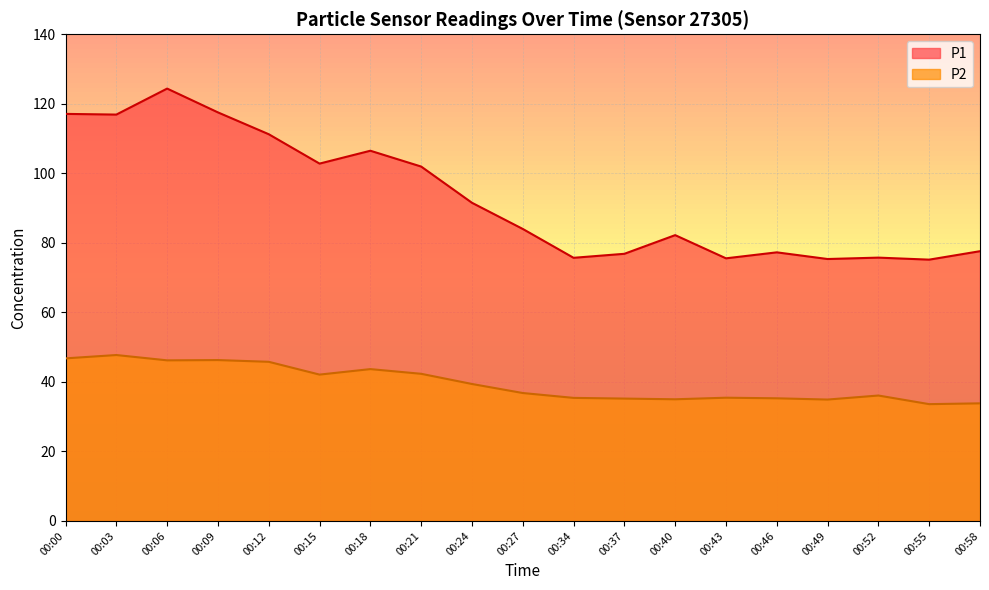

True or false: P2 and P1 cross at least once.

False